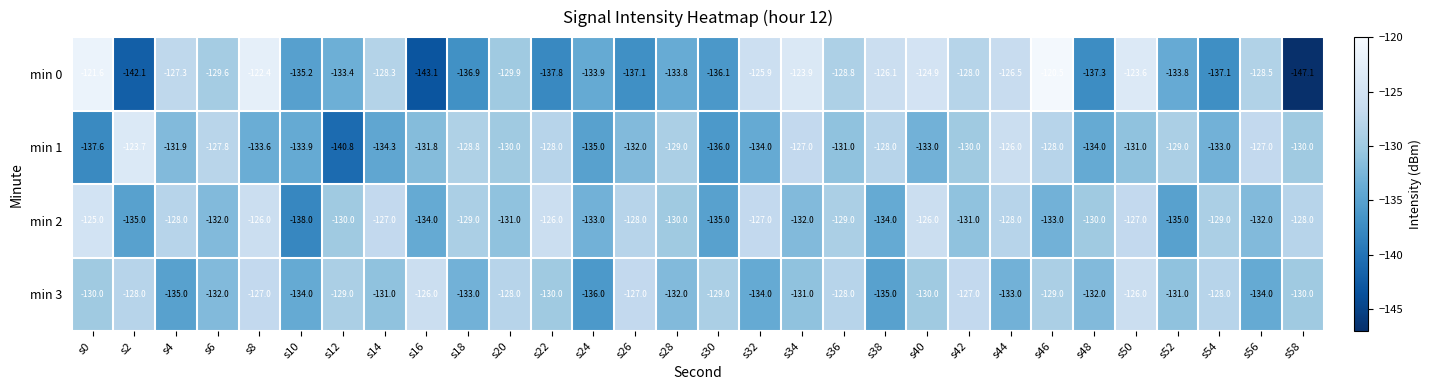

Which series changed the most between s36 and s48?

min 0